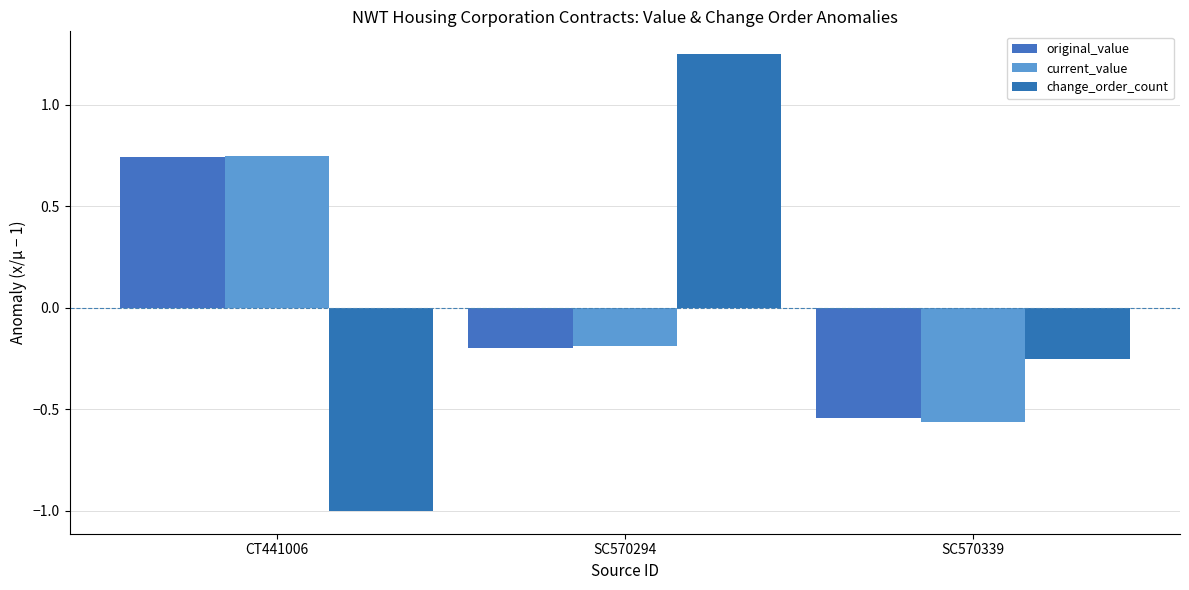

At which label is current_value closest to 0?

SC570294